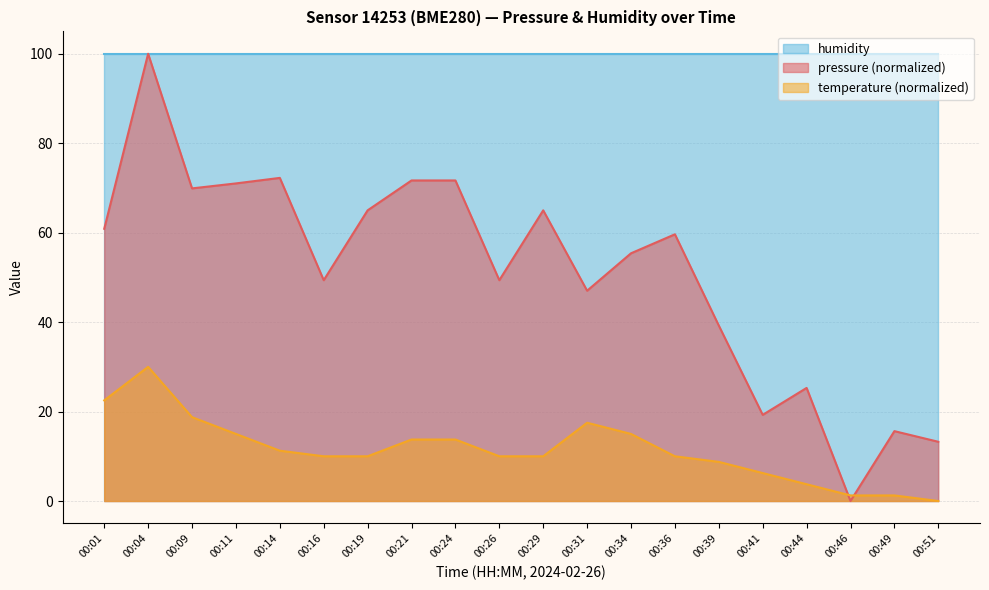

How many lines are shown in the chart?

3